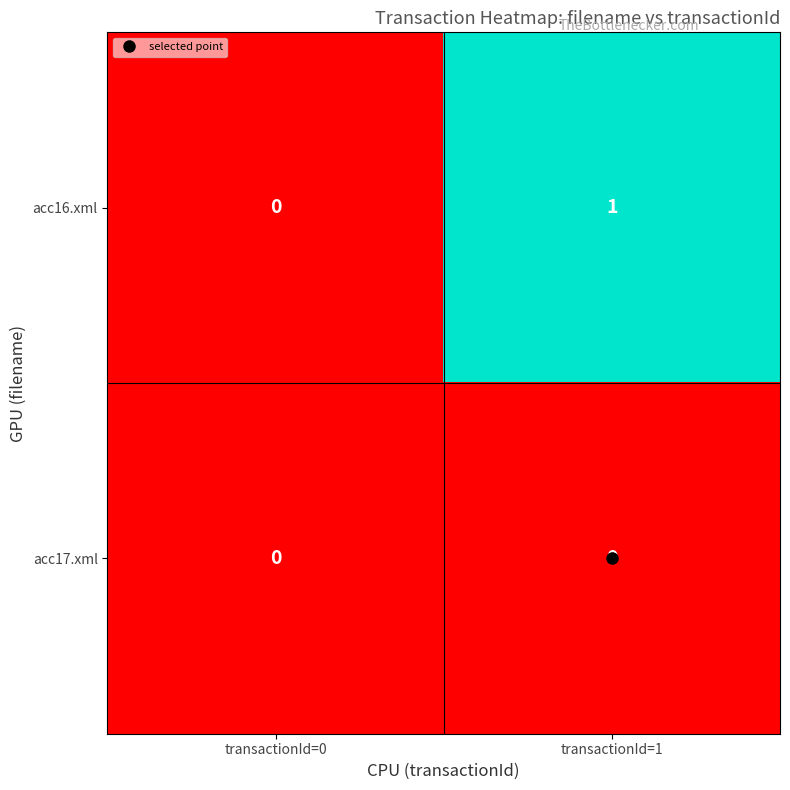

Between transactionId=0 and transactionId=1, which series saw the biggest shift?

acc16.xml